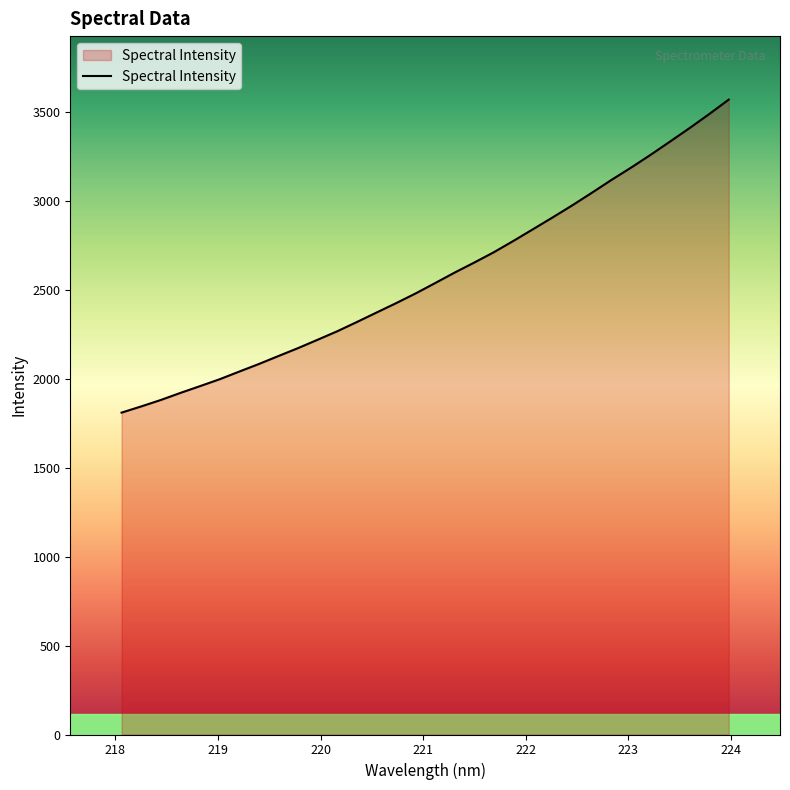

What is the difference between the maximum and minimum values?

1758.6